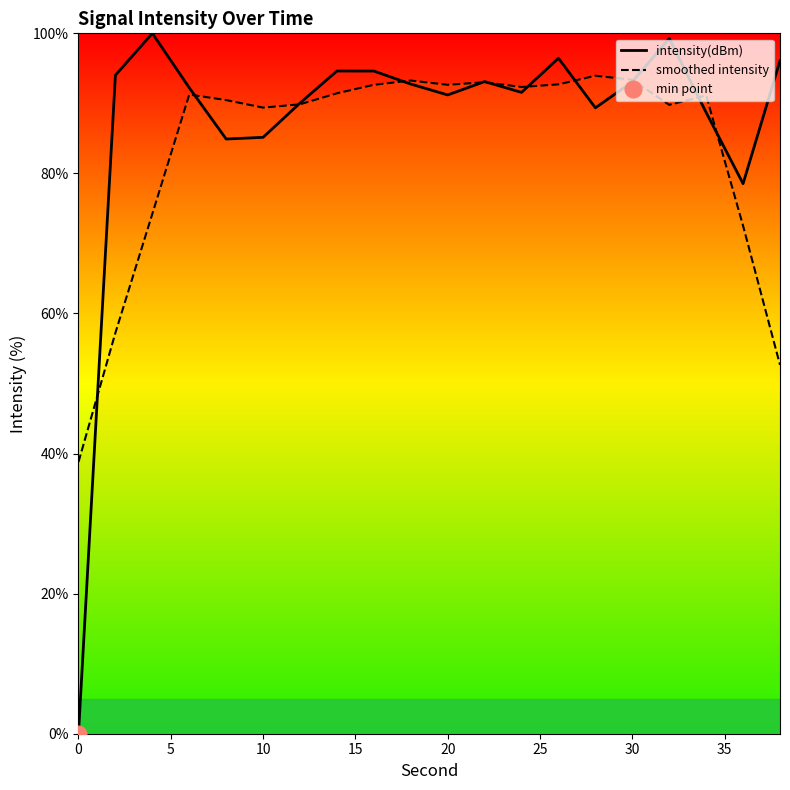

Is it true that smoothed intensity equals 41.6 at 10?

False